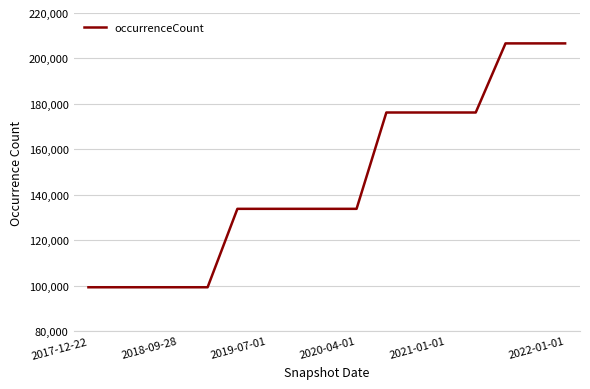

Does the chart have visible grid lines?

Yes